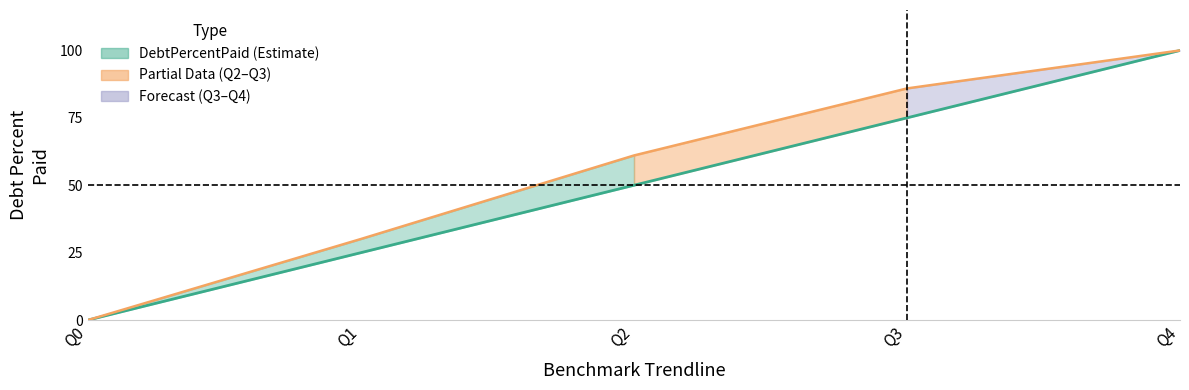

What is the ratio of the value at Q2 to the value at Q1?

2.0